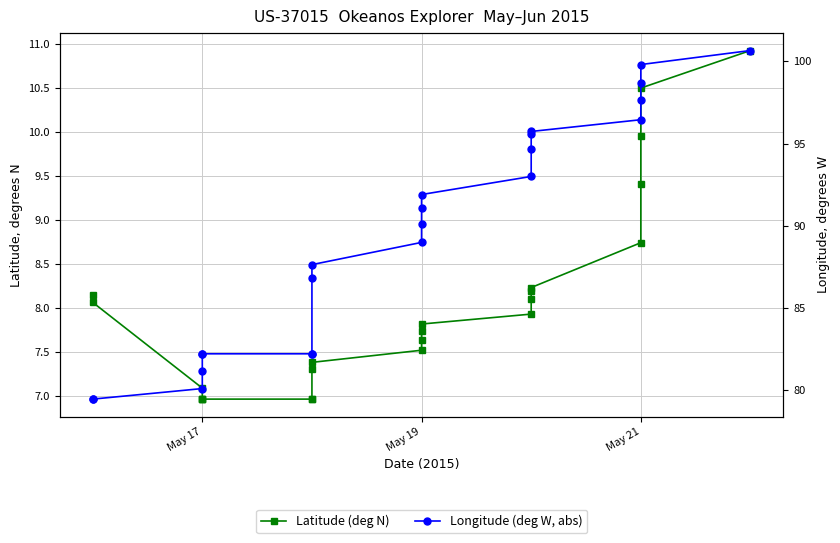

True or false: Longitude (deg W, abs) and Latitude (deg N) intersect in this chart.

False